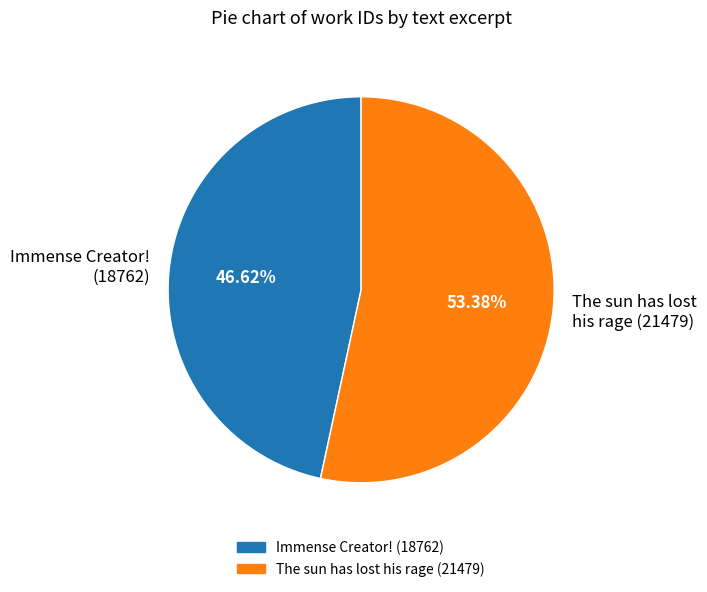

Rank the categories by value from lowest to highest.

Immense Creator! (18762), The sun has lost his rage (21479)